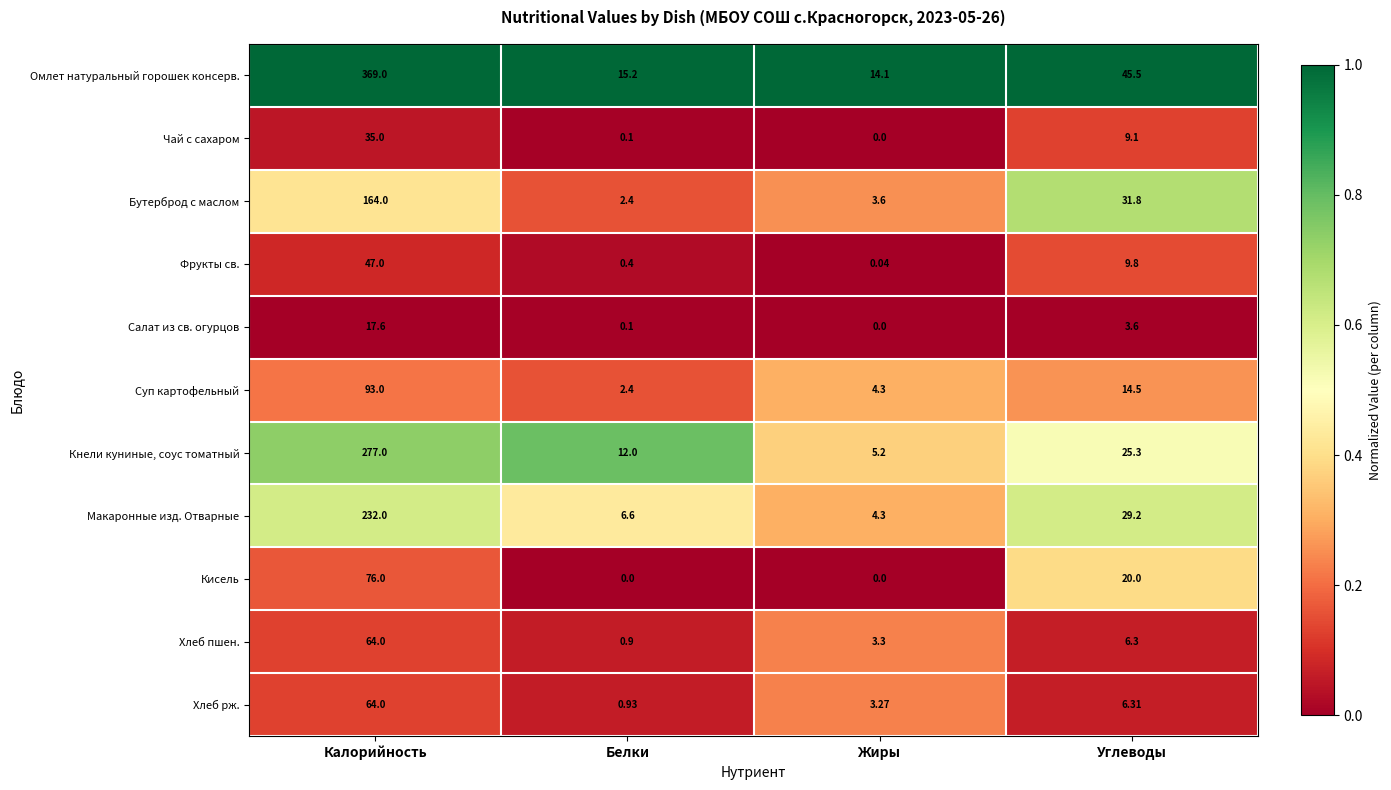

What is the spread (max minus min) of values at Калорийность?

351.4